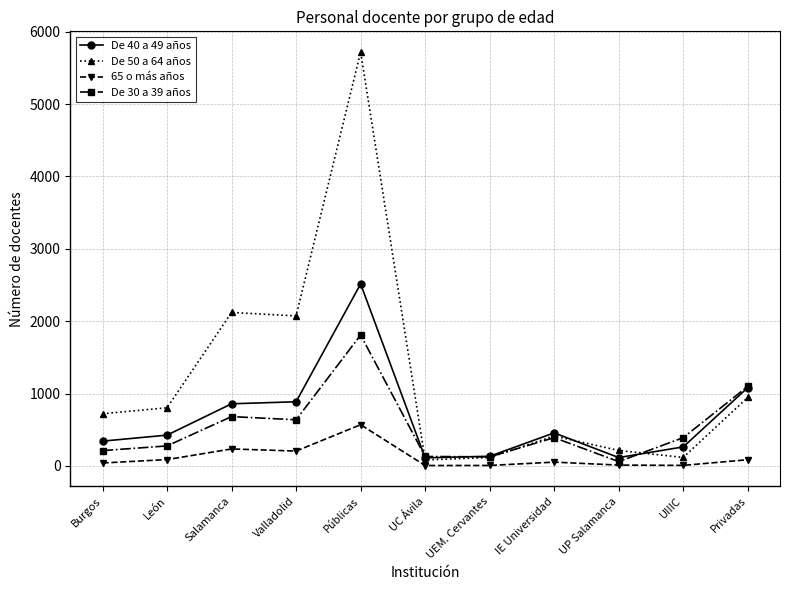

How many data points does each series have?

11